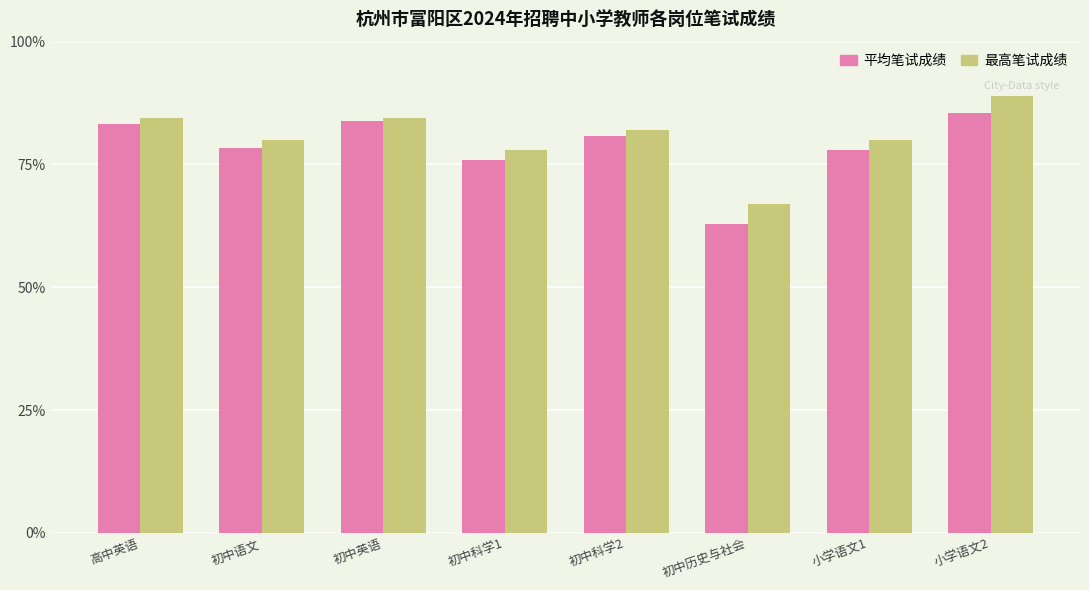

What is the minimum value for 最高笔试成绩?

67.0